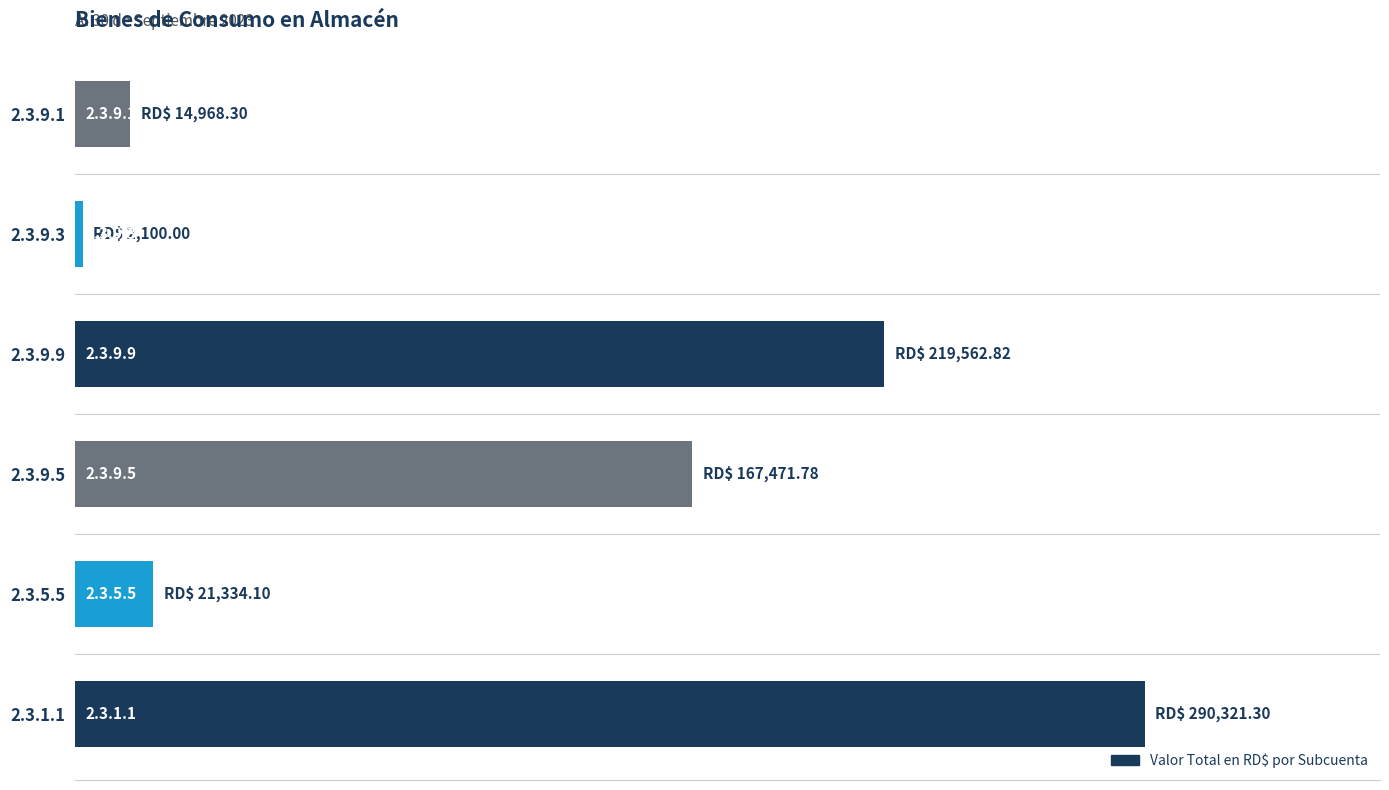

Are the bars horizontal?

Yes